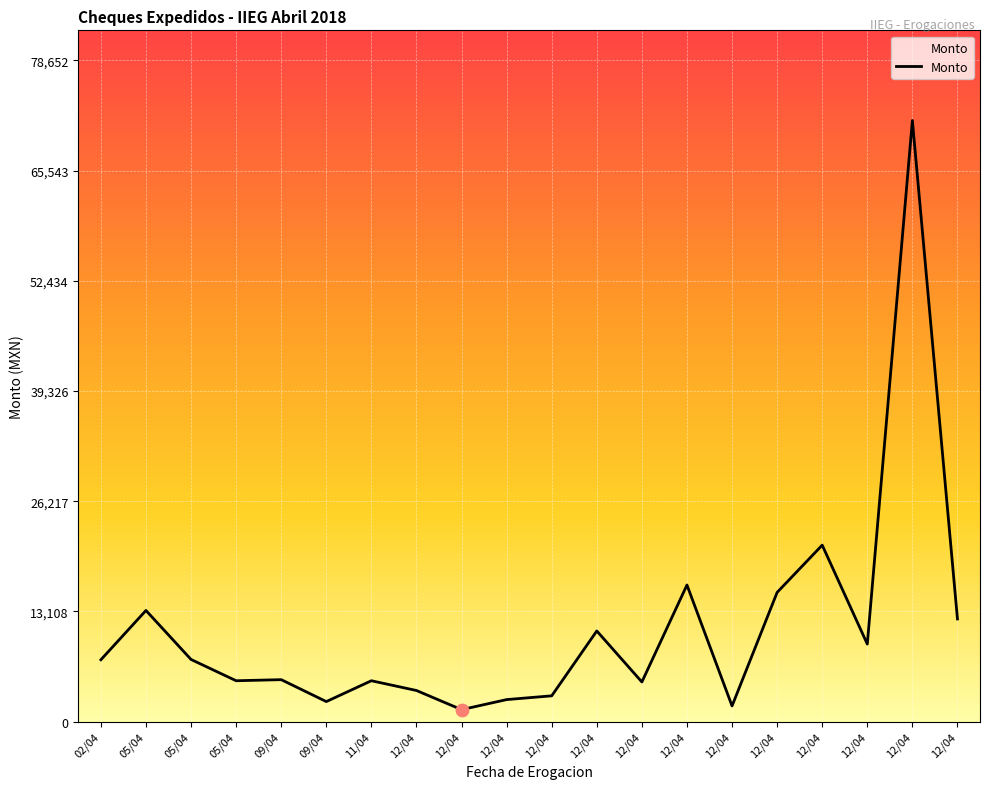

Which has a higher value, 12/04 or 12/04?

12/04